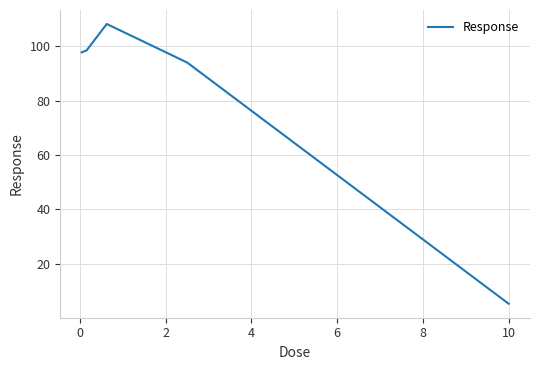

Reading left to right, what are all the values shown in this chart?

97.8	98.6	108.3	94.1	5.3